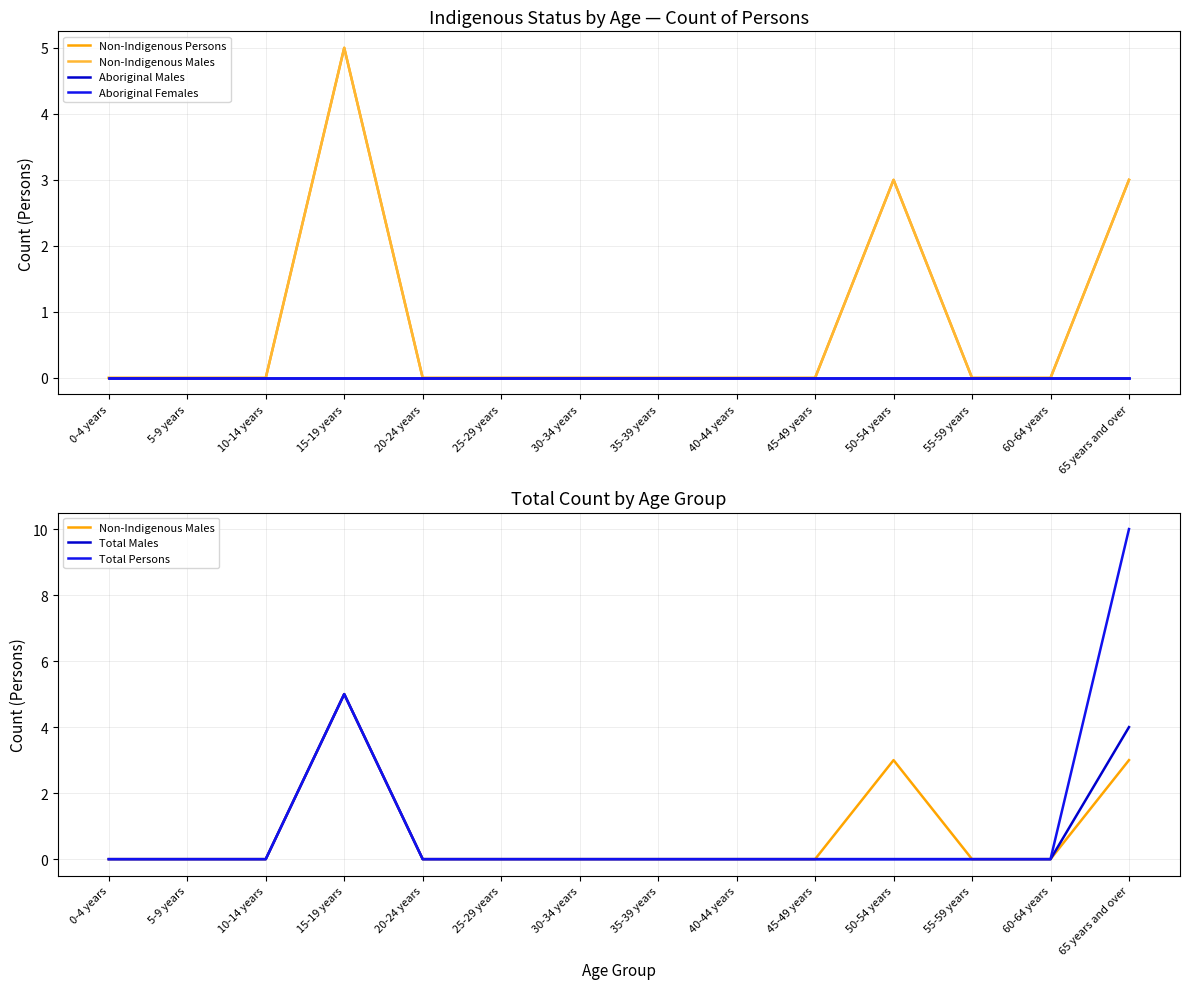

What is the greatest value displayed?

10